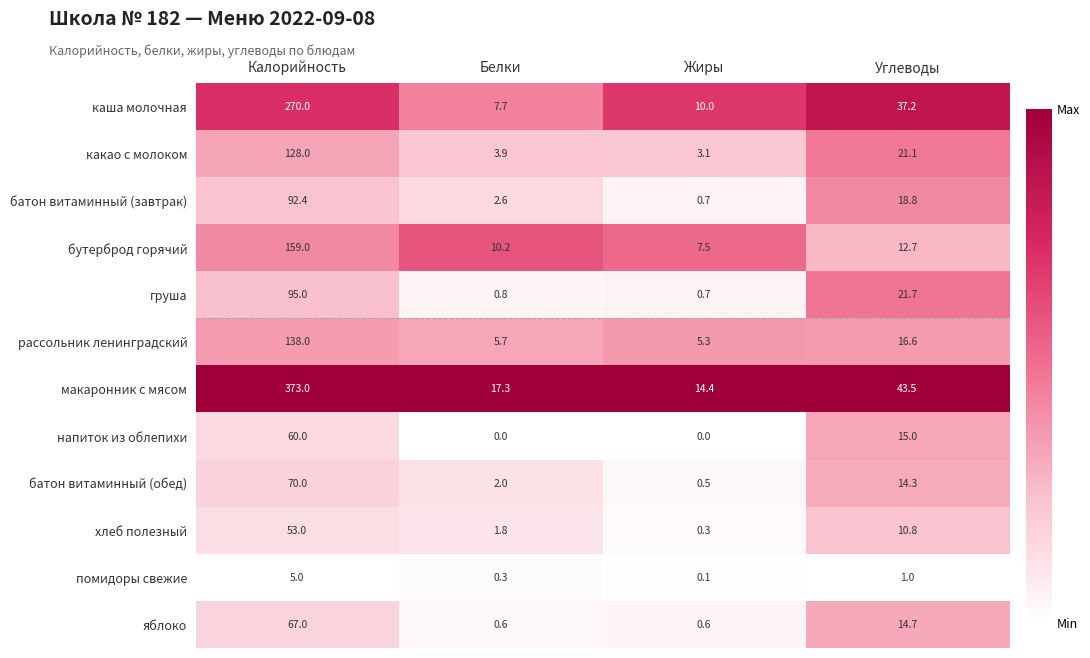

Which series has the widest spread of values?

макаронник с мясом